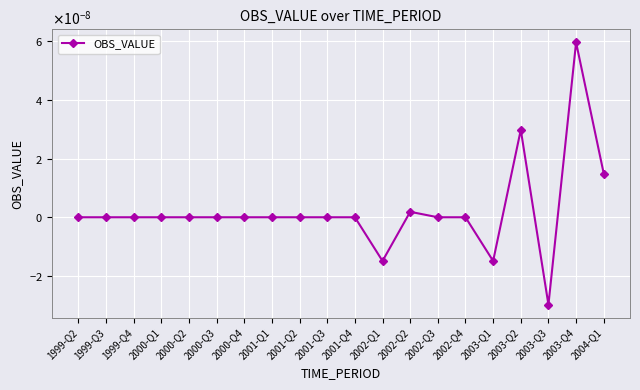

What is the label of the 14th point from the right?

2000-Q4